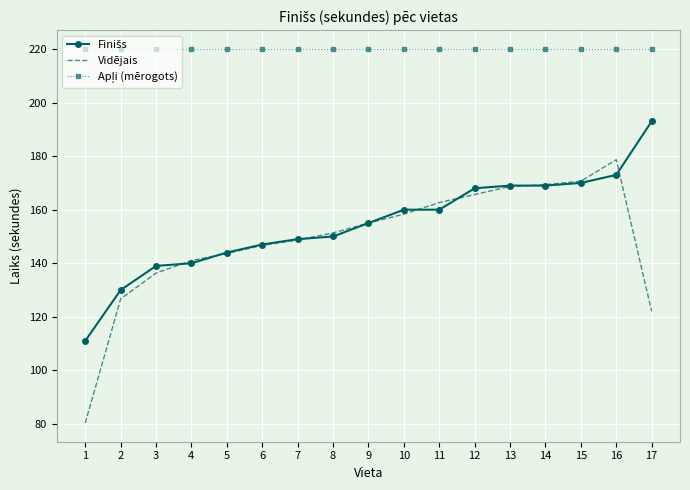

At which category is the sum across all series the highest?

16